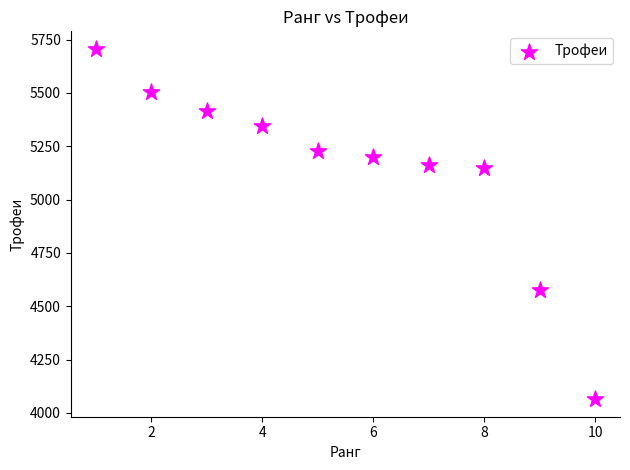

What is the range of Y values (max minus min)?

1643